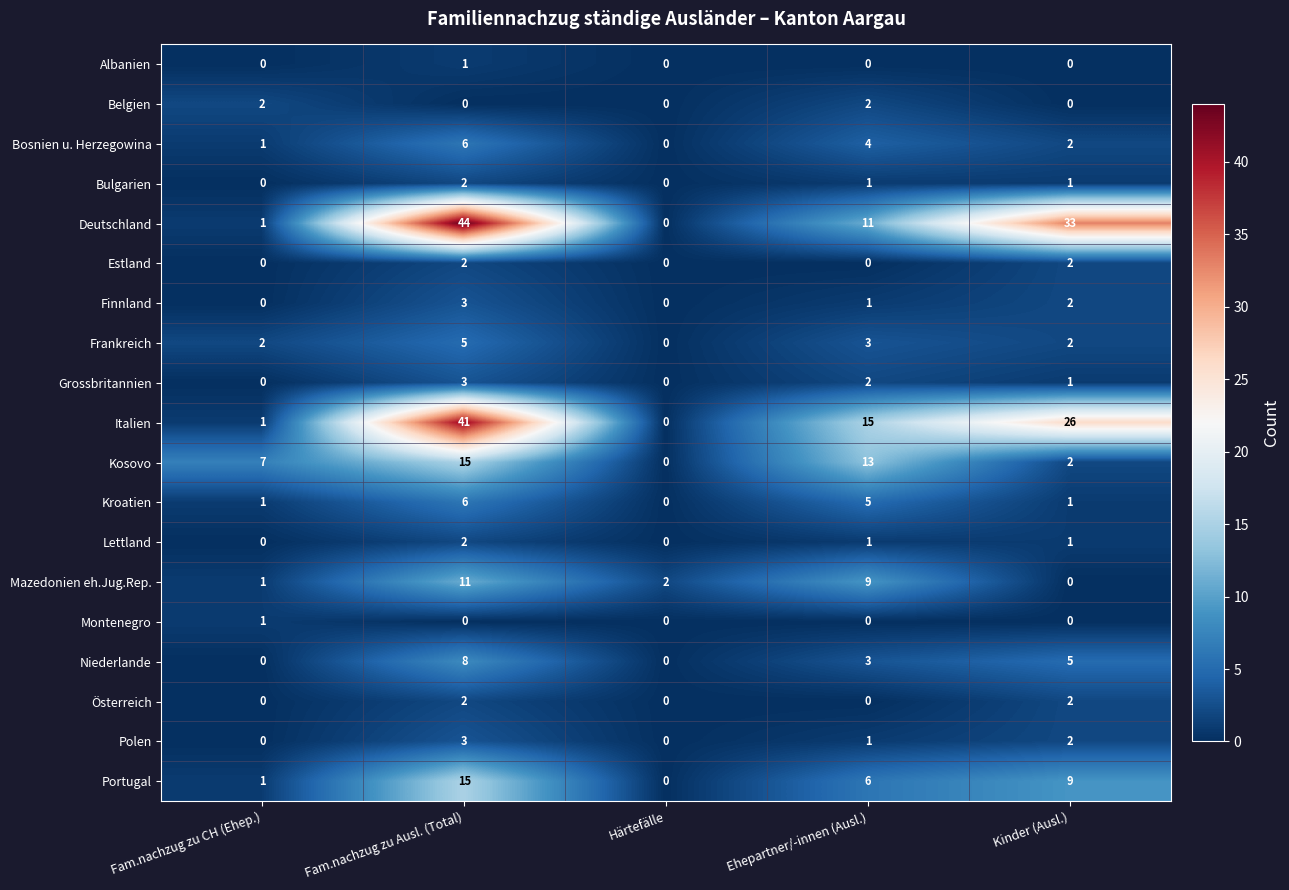

What is the average value of the Kroatien series?

3